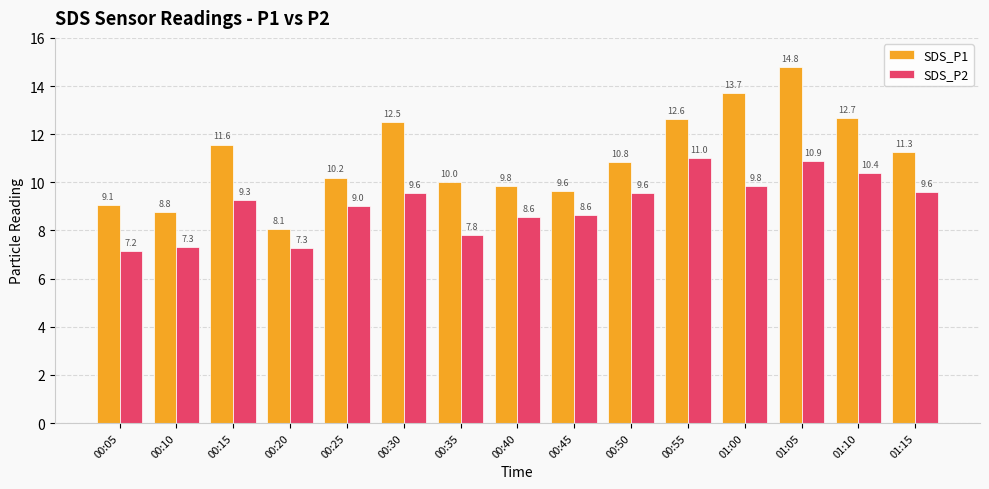

What is the label of the 3rd bar from the left?

00:15